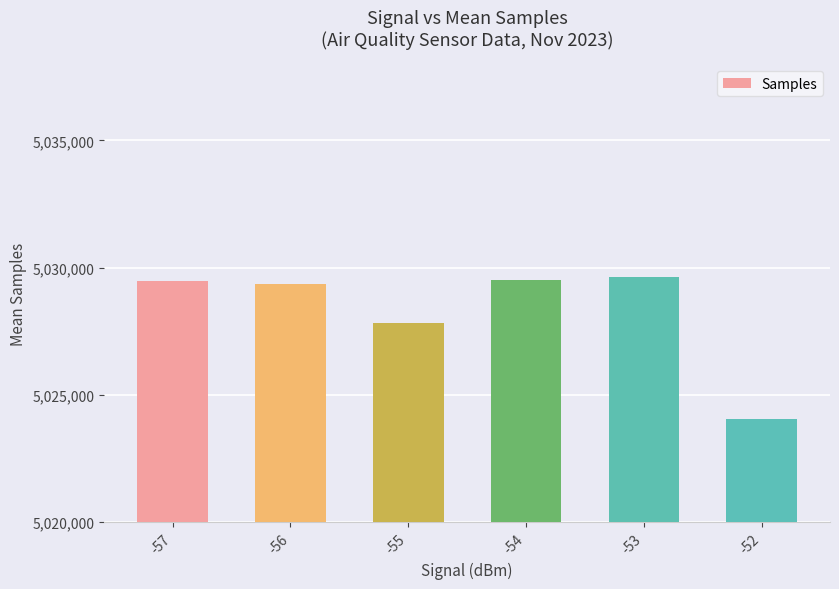

What is the maximum value shown in the chart?

5029655.0